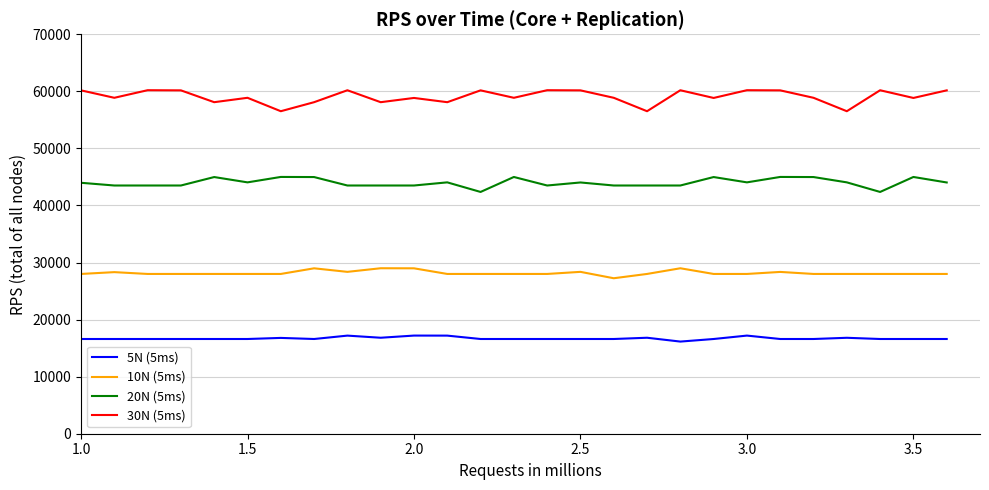

Which series has the largest total across all categories?

30N (5ms)